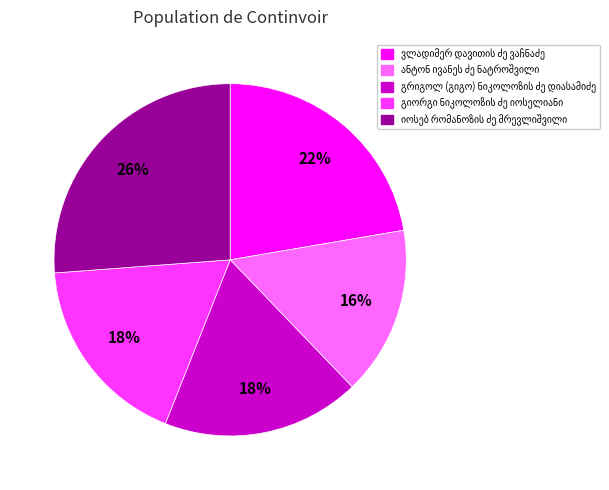

To the nearest percent, what is the average slice percentage?

20%